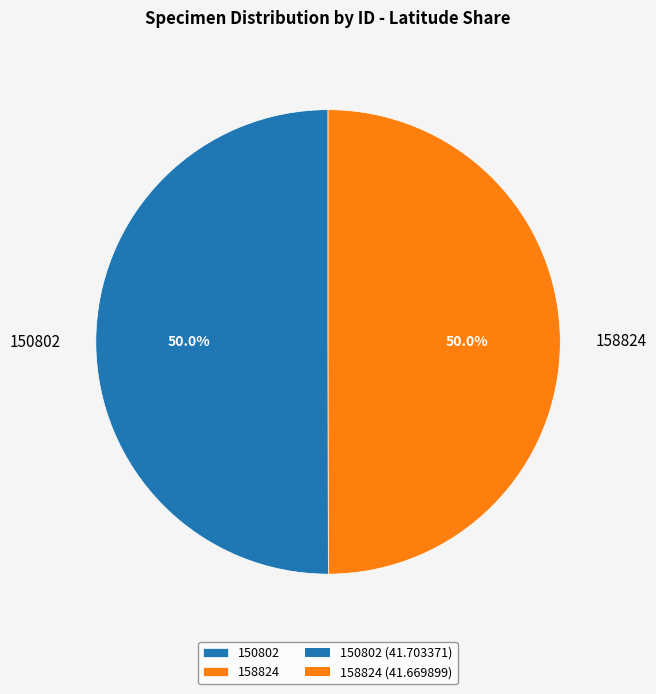

How much of the chart is everything except 150802?

50.0%